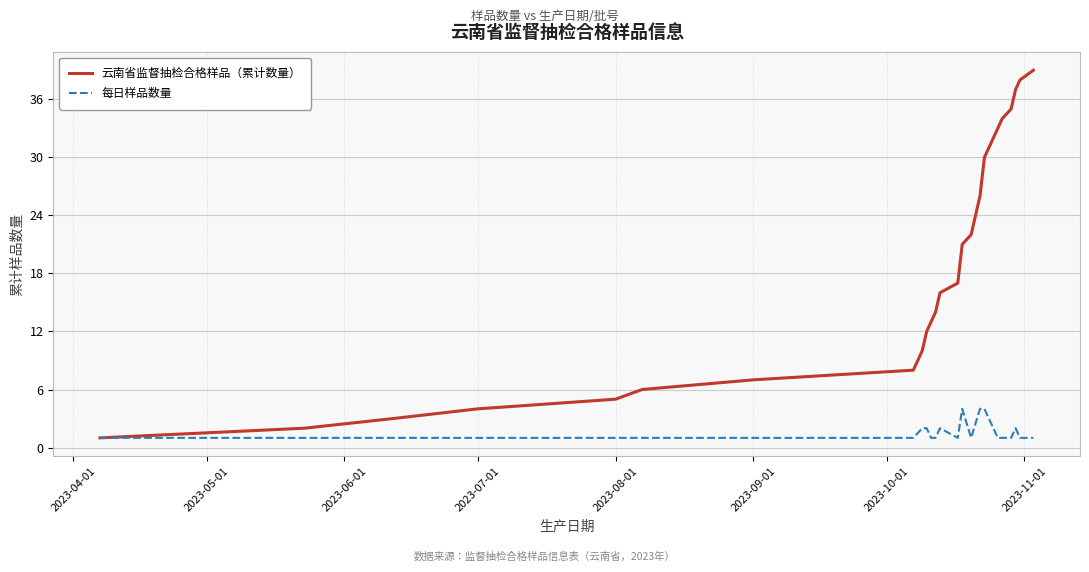

What is the highest value of the 每日样品数量 series?

4